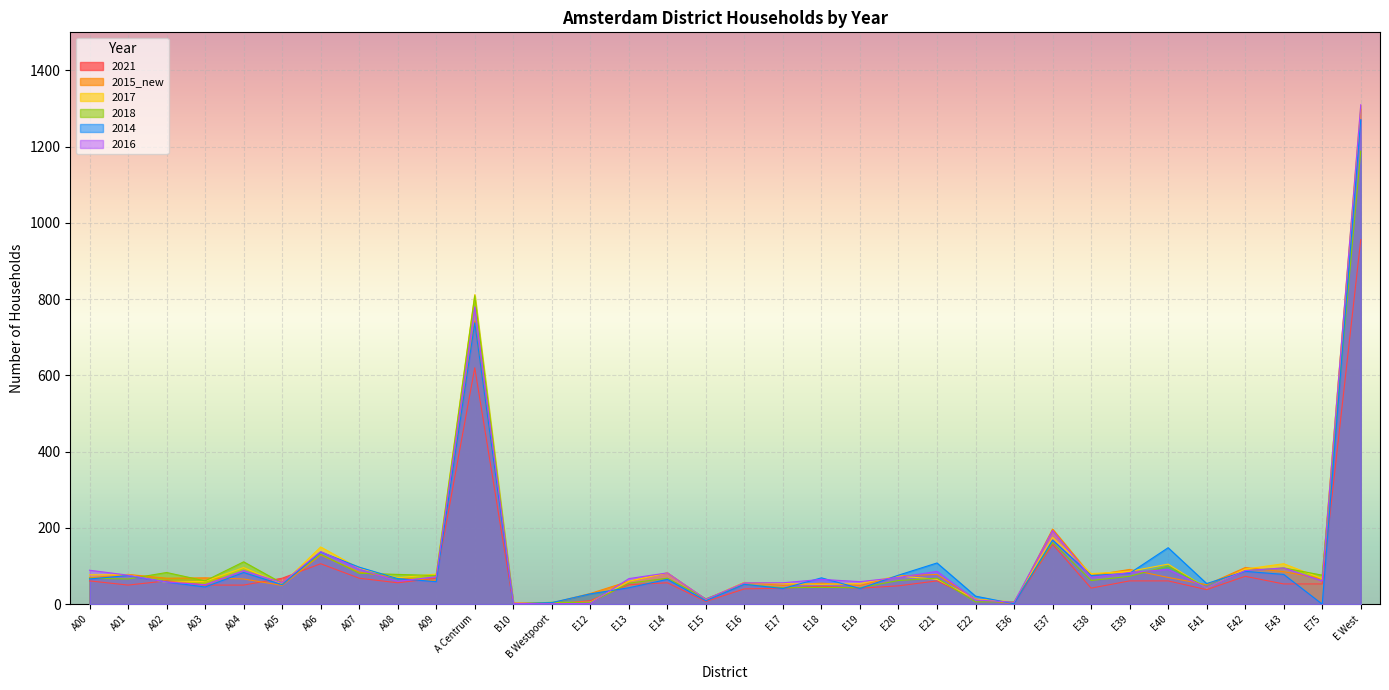

Which category has the highest value in the 2015_new series?

E West